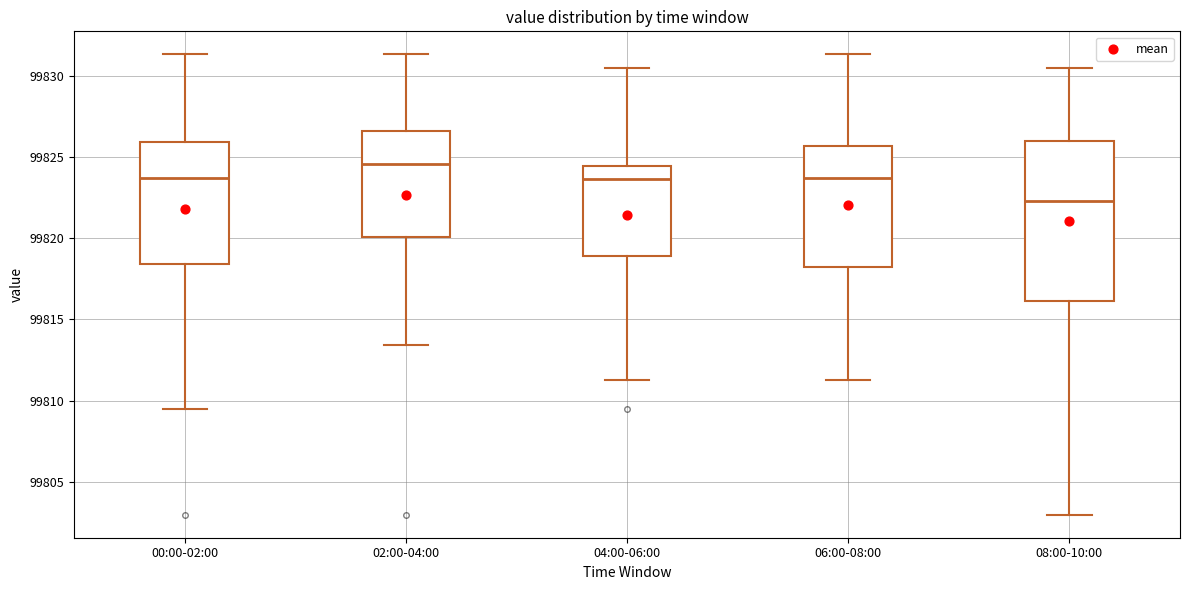

Where is the lower edge of the box for 08:00-10:00 on the y-axis? The values are not printed on the chart, so give them approximately, as read against the axis.

99816.0